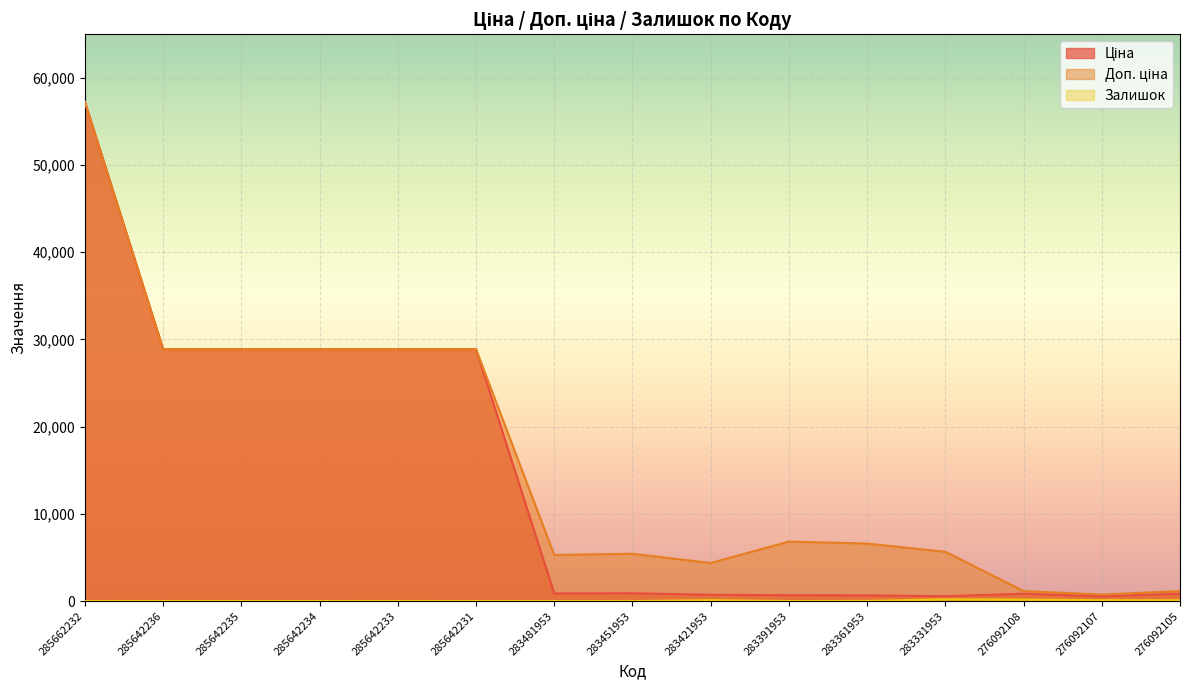

Rank the categories by Залишок value from highest to lowest.

283331953, 276092108, 276092107, 283421953, 276092105, 283361953, 285642233, 285642236, 285642235, 285662232, 283481953, 285642234, 285642231, 283391953, 283451953